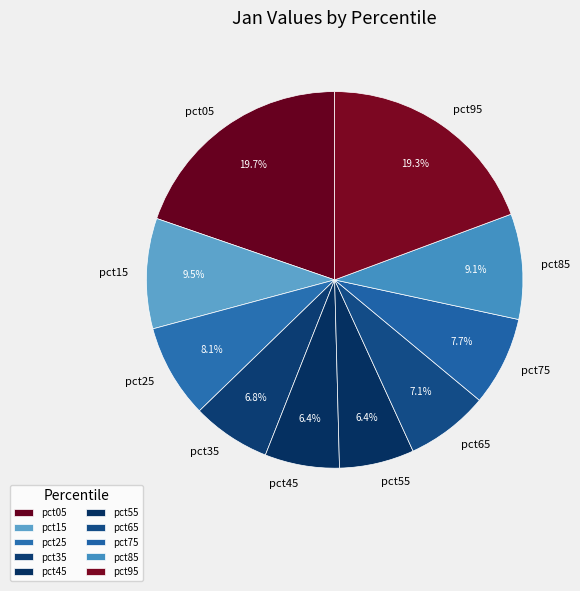

Which has a higher value, pct15 or pct95?

pct95